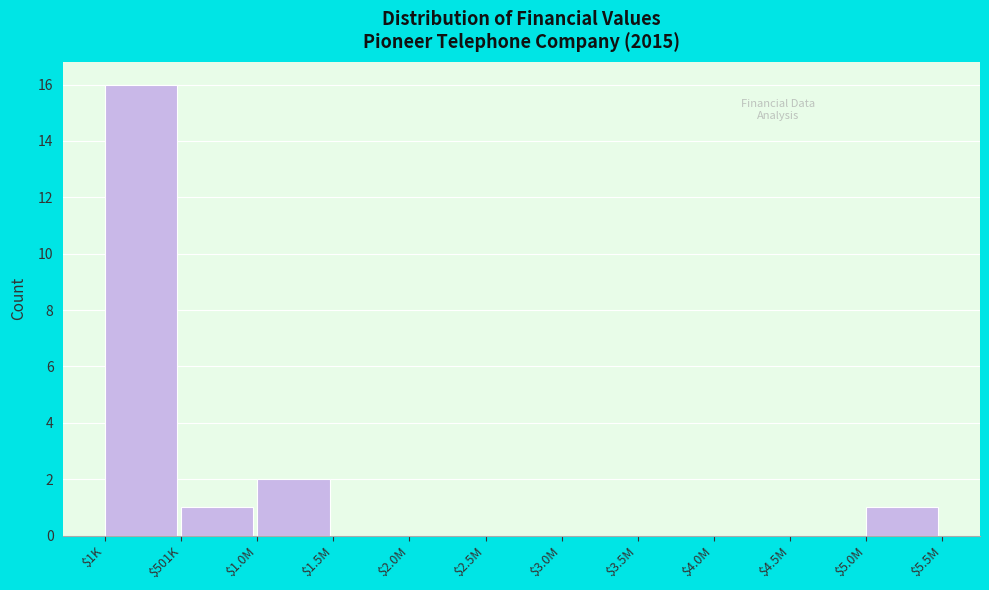

At which label is the value closest to 8?

$1.0M